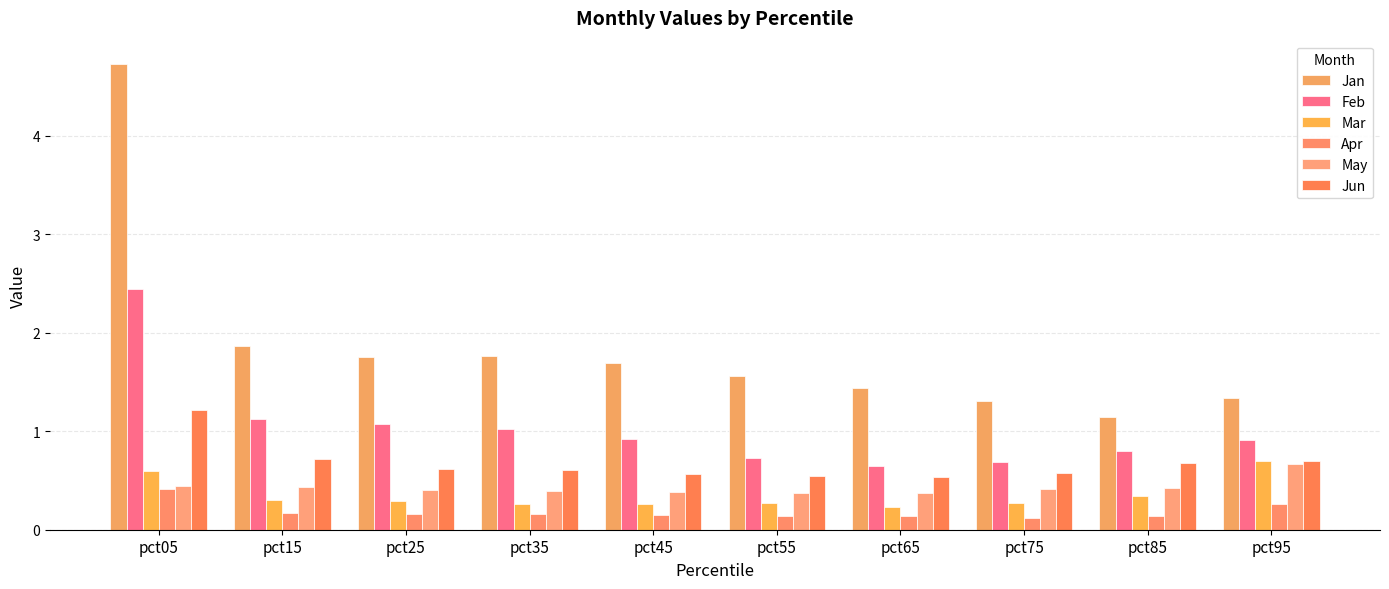

Which category has the highest value across all series?

pct05